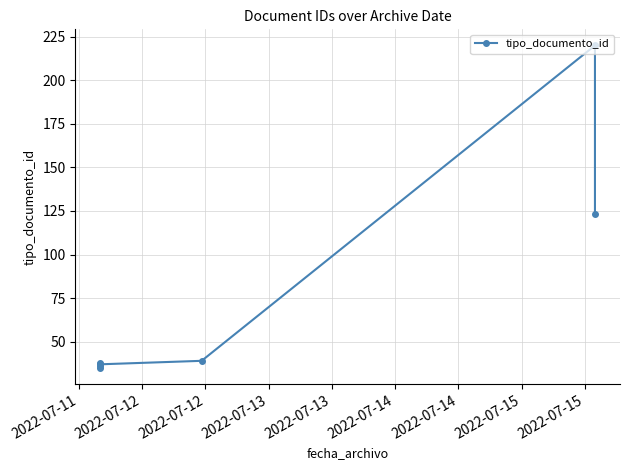

Which has a higher value, 2022-07-11 or 2022-07-13?

2022-07-13